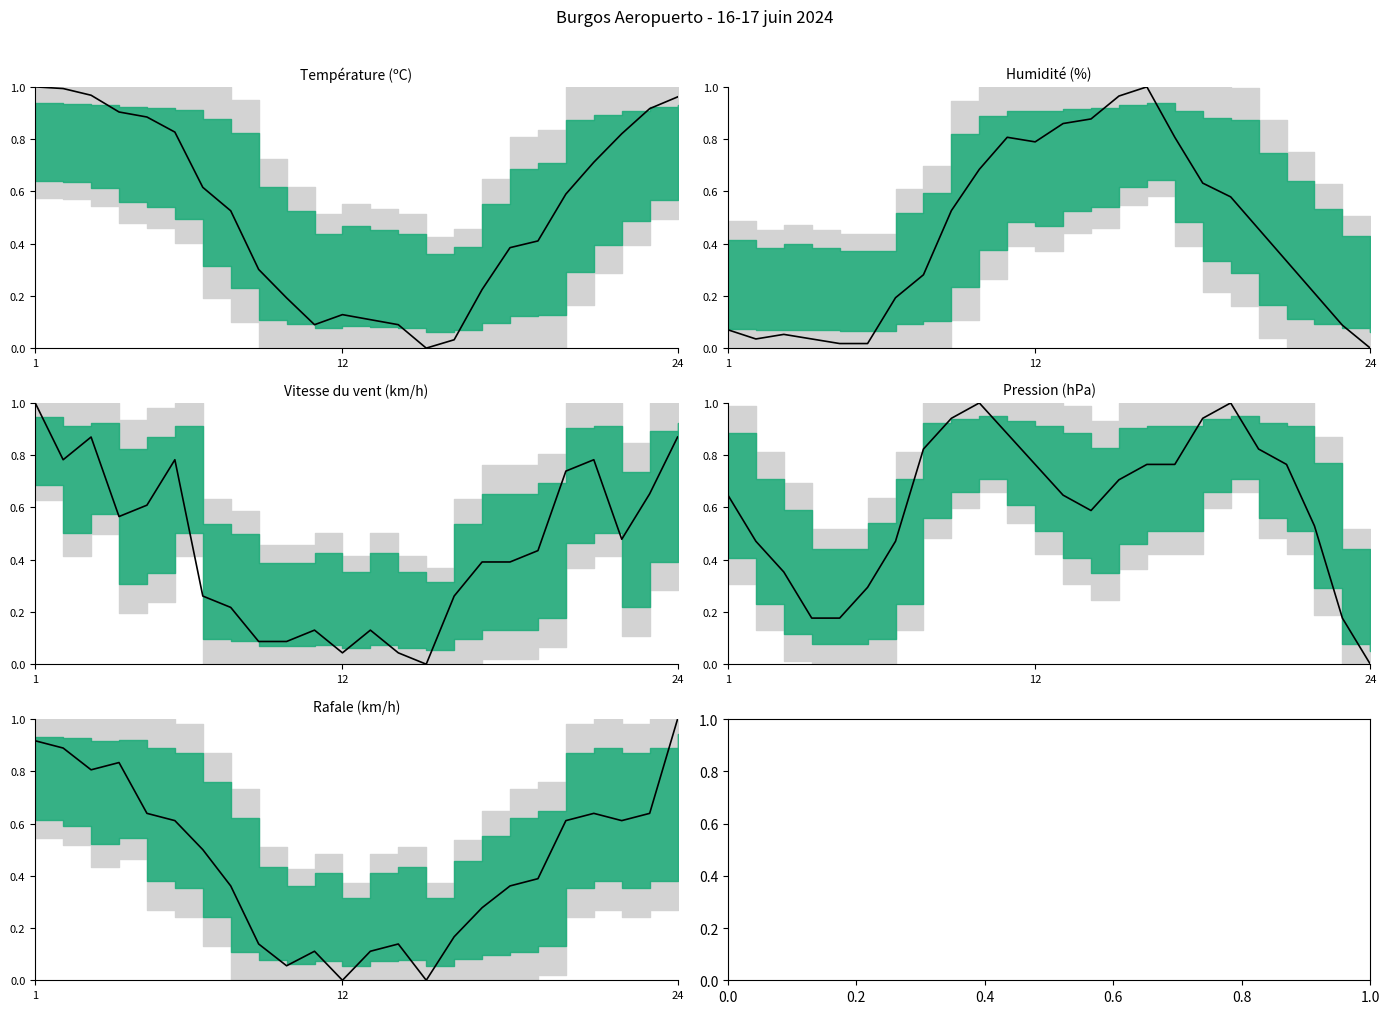

How many data points in Température (ºC) are above 0?

23